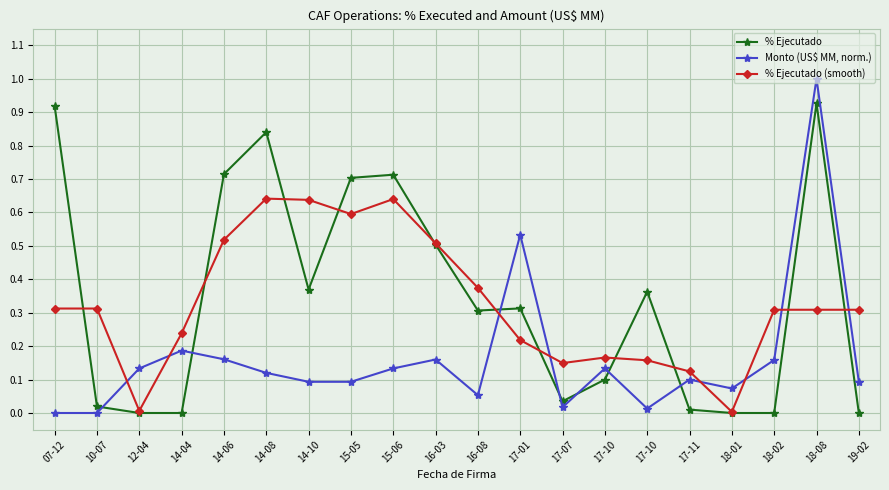

Does the chart have visible grid lines?

Yes